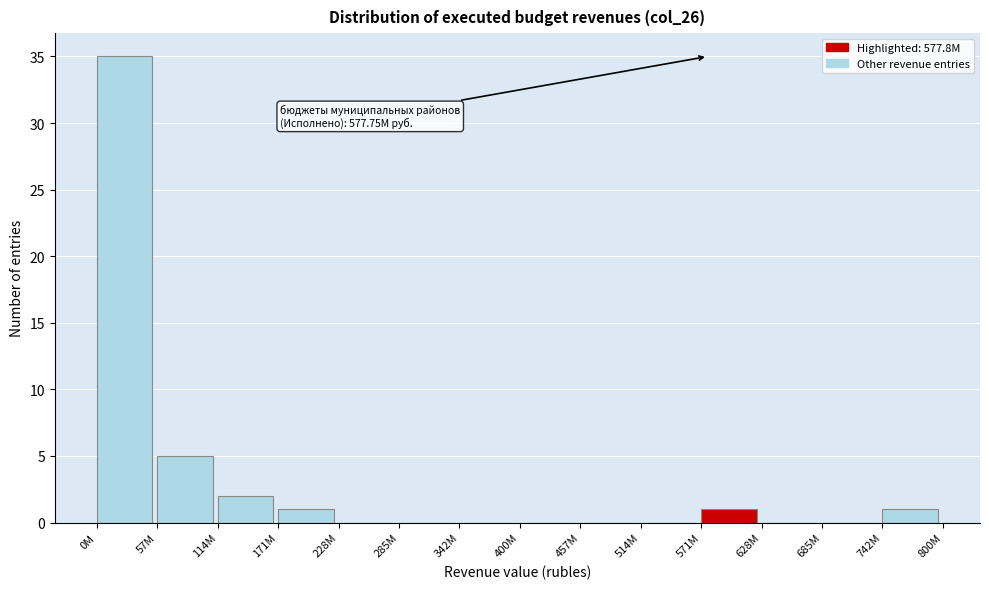

Reading left to right, what are all the values shown in this chart?

0M=35	57M=5	114M=2	171M=1	228M=0	285M=0	342M=0	400M=0	457M=0	514M=0	571M=1	628M=0	685M=0	742M=1